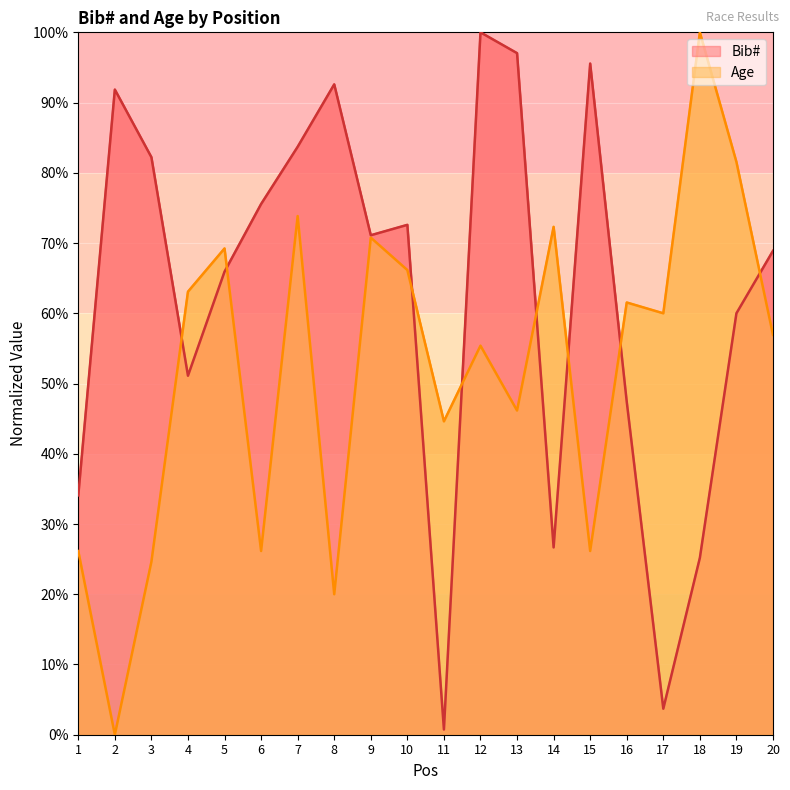

Reading left to right, what are all the values shown in this chart?

Bib#: 1=34.1	2=91.9	3=82.2	4=51.1	5=65.9	6=75.6	7=83.7	8=92.6	9=71.1	10=72.6	11=0.7	12=100.0	13=97.0	14=26.7	15=95.6	16=47.4	17=3.7	18=25.2	19=60.0	20=68.9
Age: 1=26.2	2=0.0	3=24.6	4=63.1	5=69.2	6=26.2	7=73.8	8=20.0	9=70.8	10=66.2	11=44.6	12=55.4	13=46.2	14=72.3	15=26.2	16=61.5	17=60.0	18=100.0	19=81.5	20=56.9